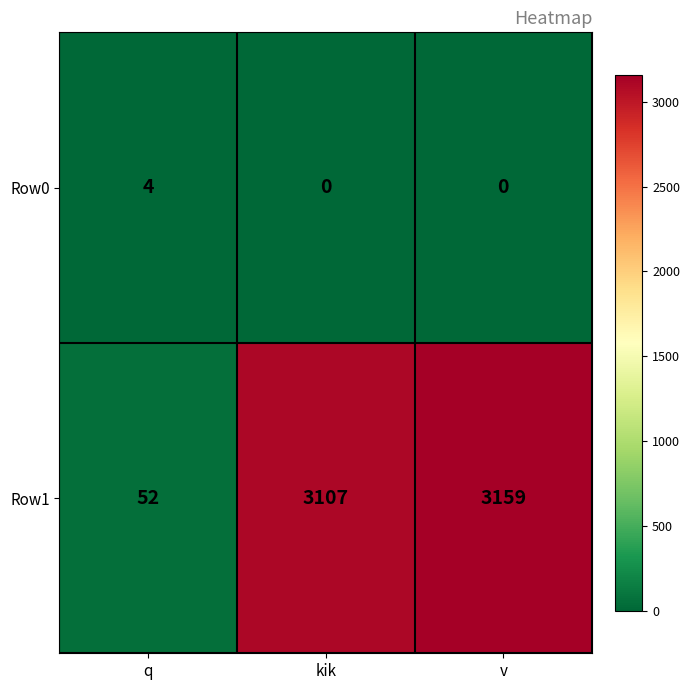

At which category is the sum across all series the highest?

v